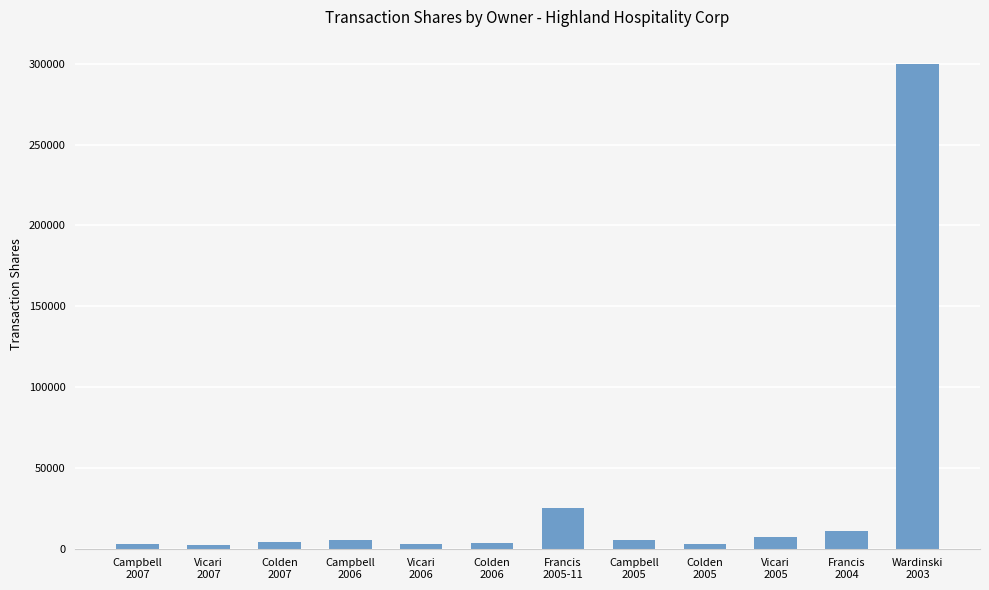

What position from the right is Vicari
2005?

3